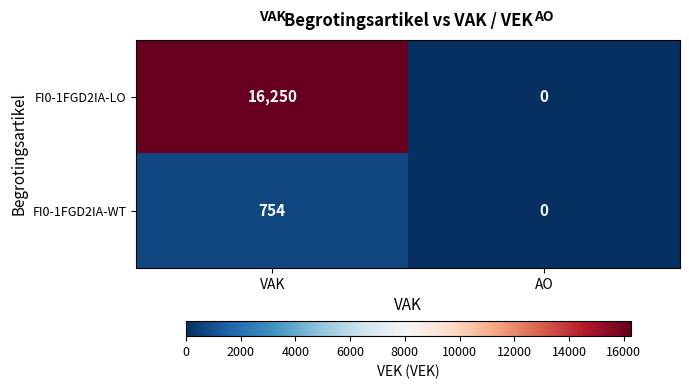

Reading right to left, list all the values displayed in this chart.

FI0-1FGD2IA-LO: AO=0	VAK=16250
FI0-1FGD2IA-WT: AO=0	VAK=754